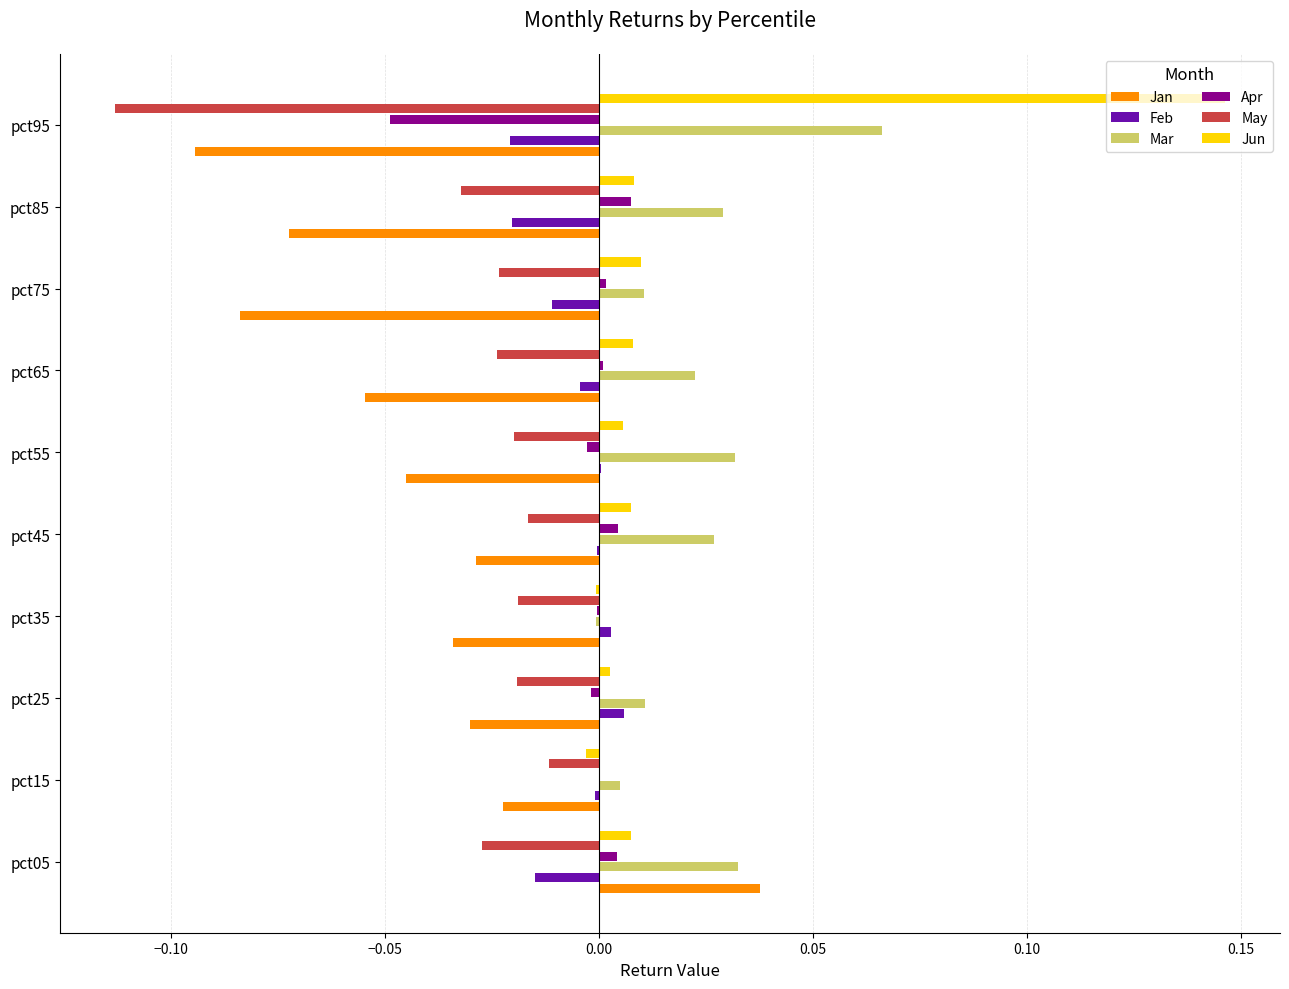

What are all the series names shown in the legend?

Jan, Feb, Mar, Apr, May, Jun